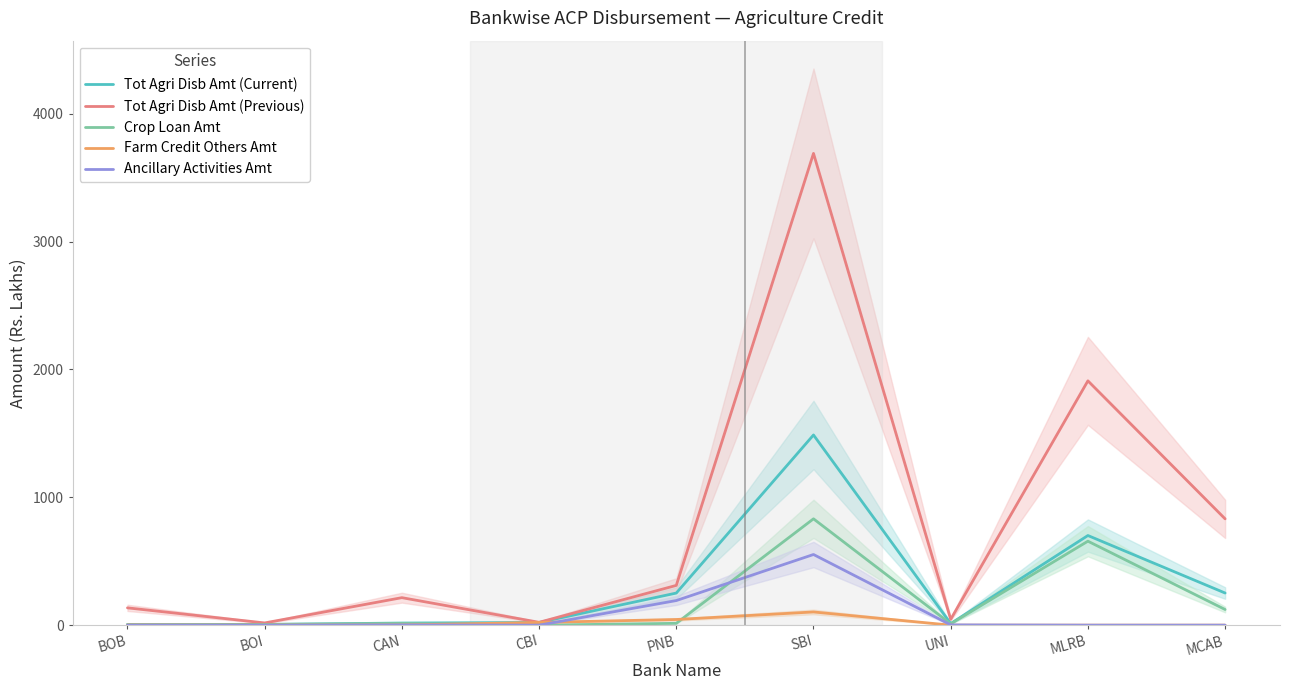

Rank the series at BOI from highest to lowest value.

Tot Agri Disb Amt (Previous), Tot Agri Disb Amt (Current), Crop Loan Amt, Farm Credit Others Amt, Ancillary Activities Amt